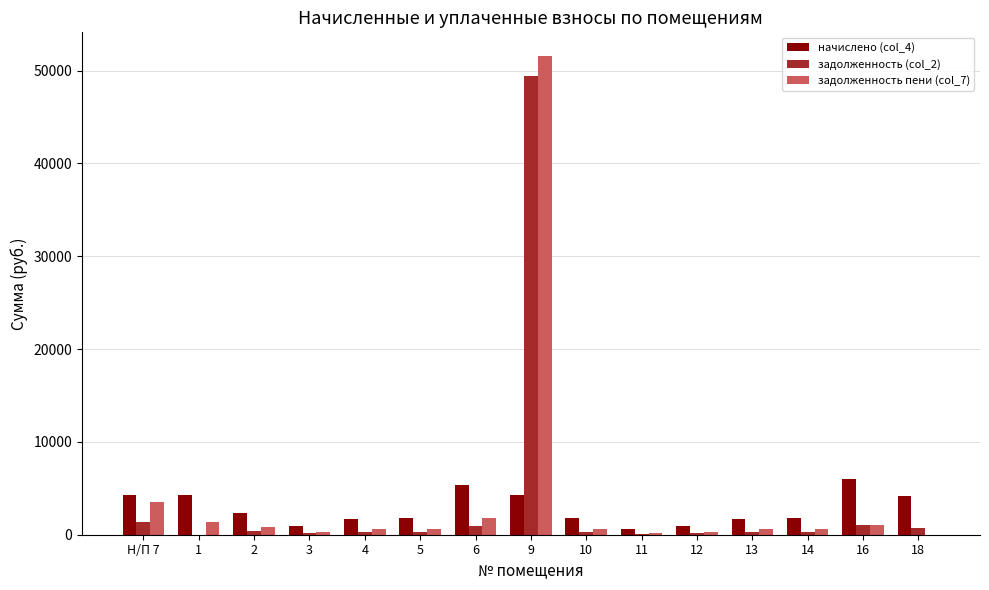

The value of задолженность пени (col_7) at Н/П 7 is 3555.1. True or false?

True